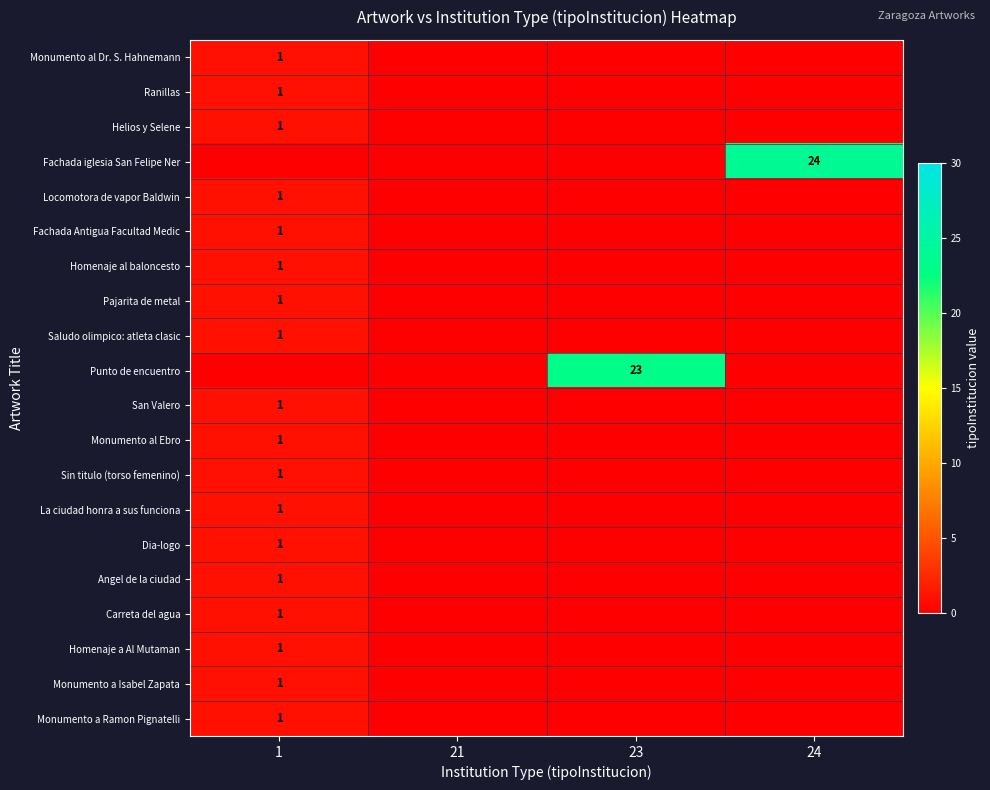

Which category has the highest value across all series?

24